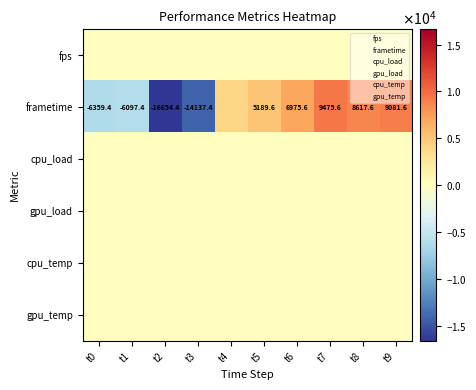

The value of gpu_temp at t1 is 1.2. True or false?

True